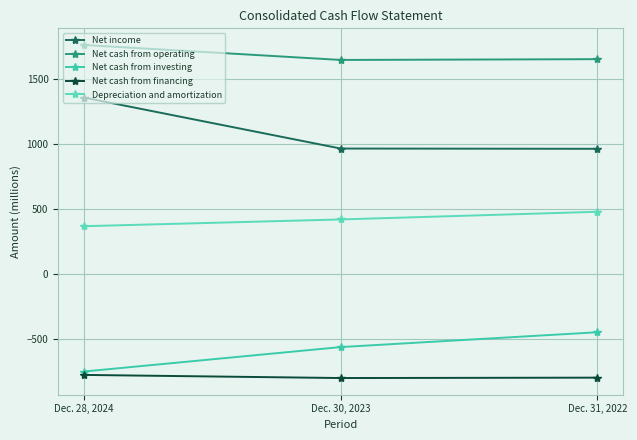

Is it true that Net cash from financing equals -412 at Dec. 31, 2022?

False